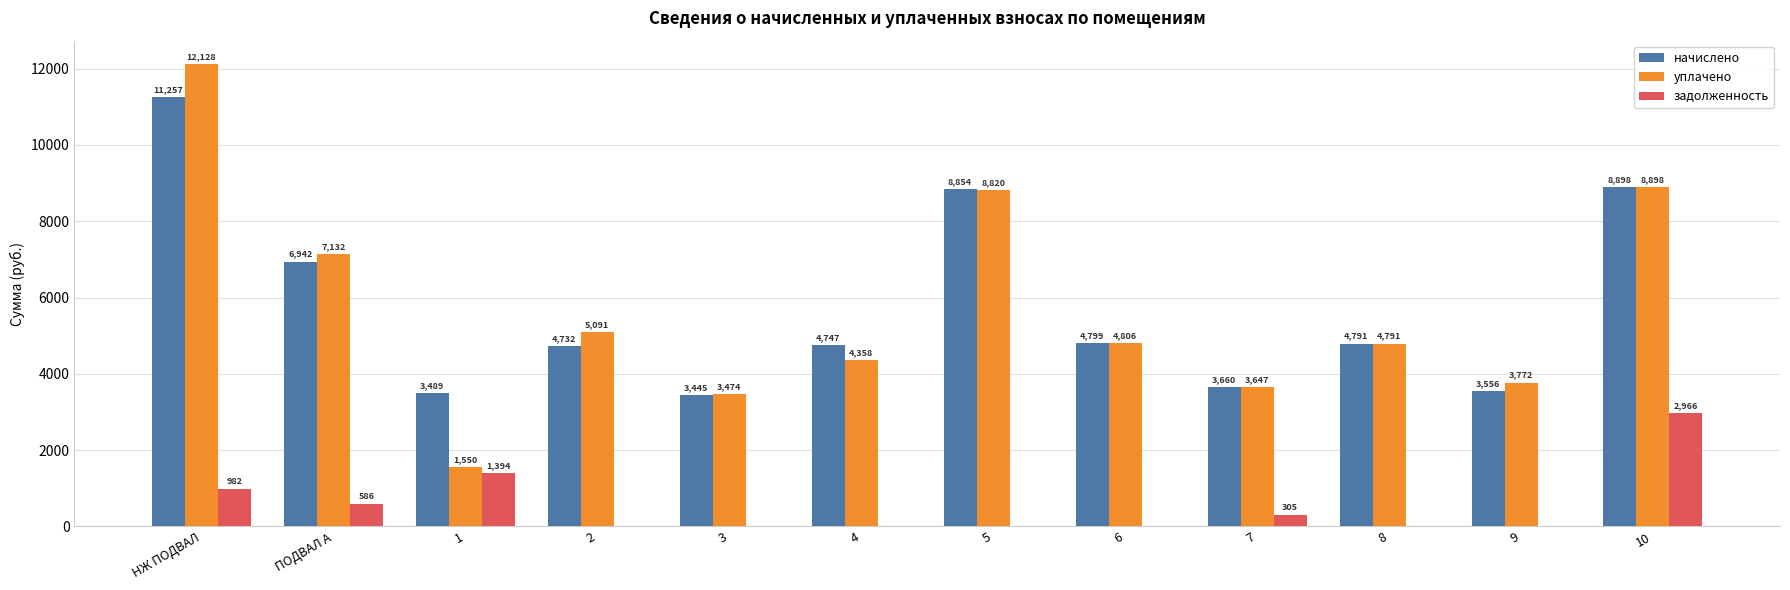

What are all the series names shown in the legend?

начислено, уплачено, задолженность